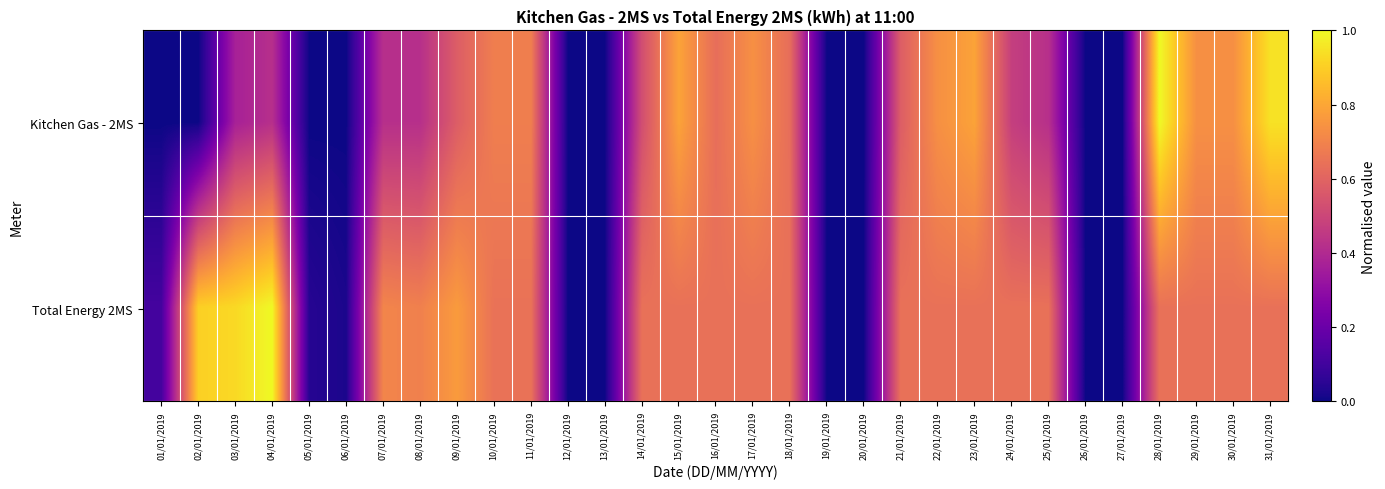

How many categories are shown in the chart?

31